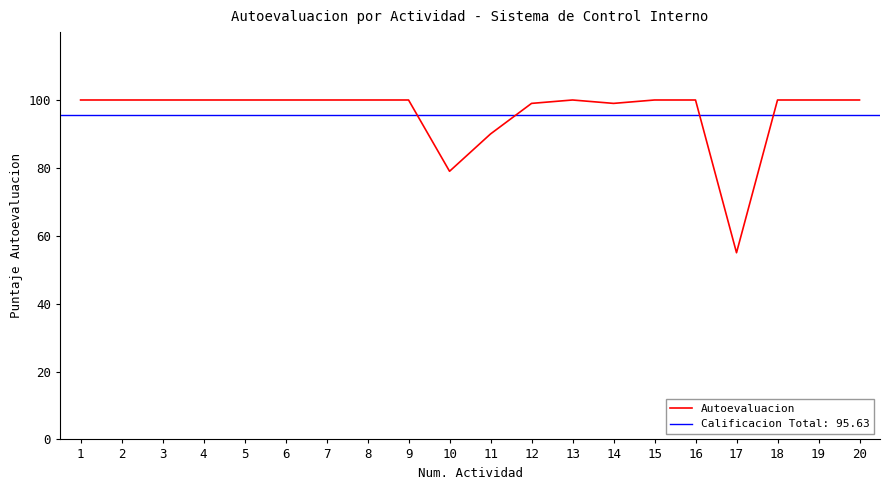

Approximately how many times larger is the value at 4 compared to 6?

1.0